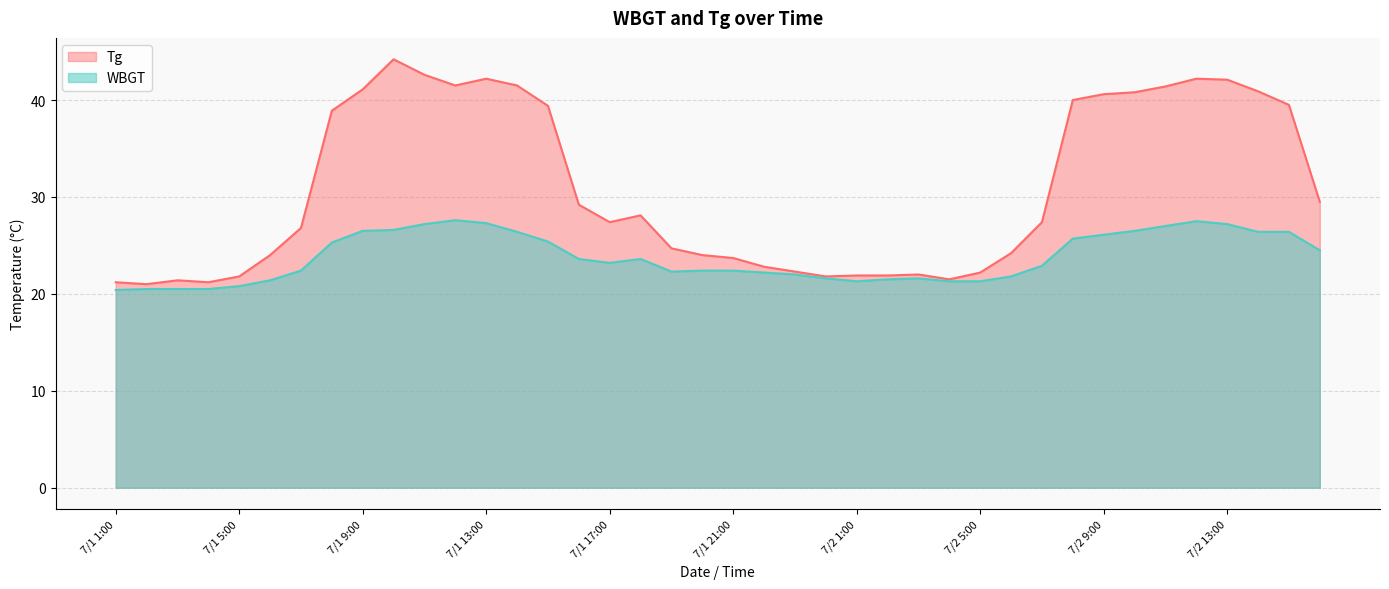

Rank the series by their maximum value, from highest to lowest.

Tg, WBGT